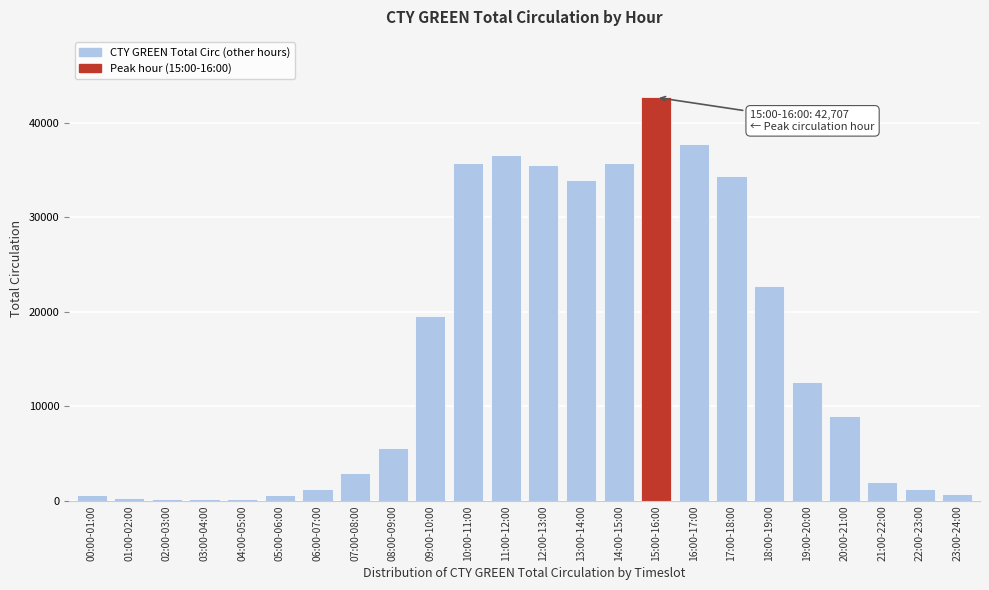

What is the ratio of the value at 18:00-19:00 to the value at 09:00-10:00?

1.2